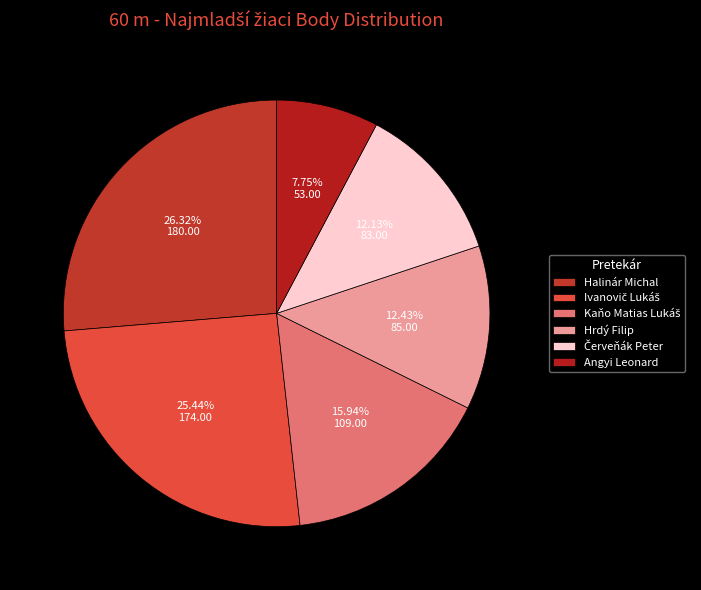

How many slices are in this pie chart?

6